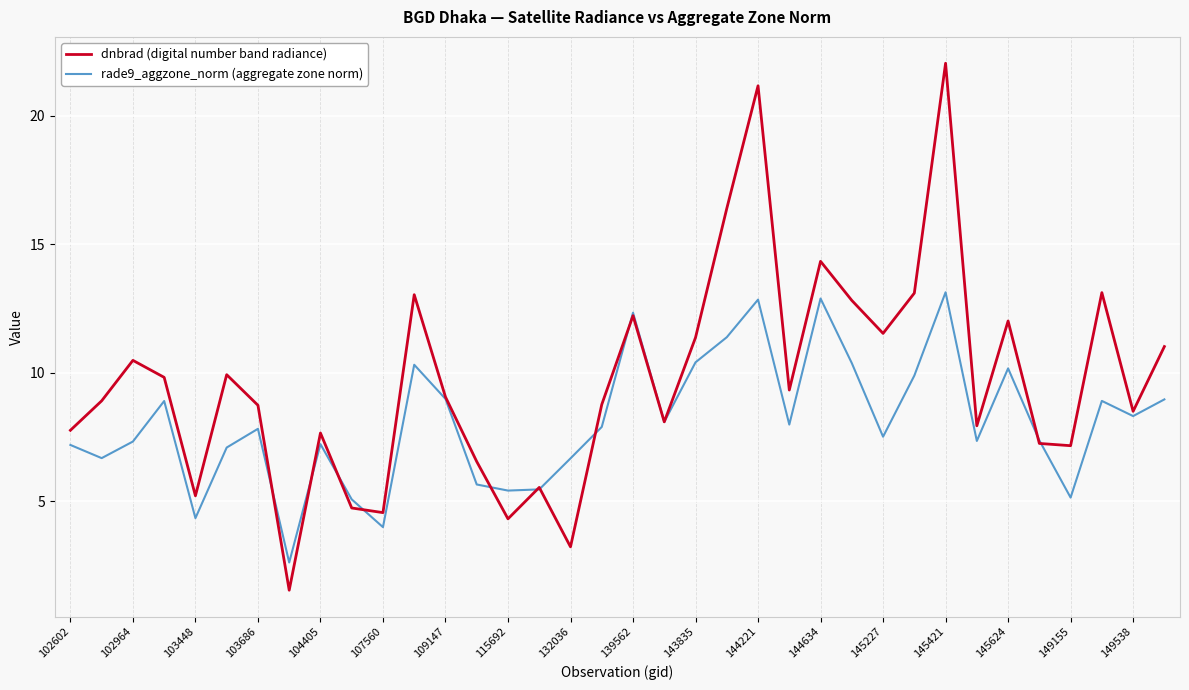

Which series has the largest total across all categories?

dnbrad (digital number band radiance)